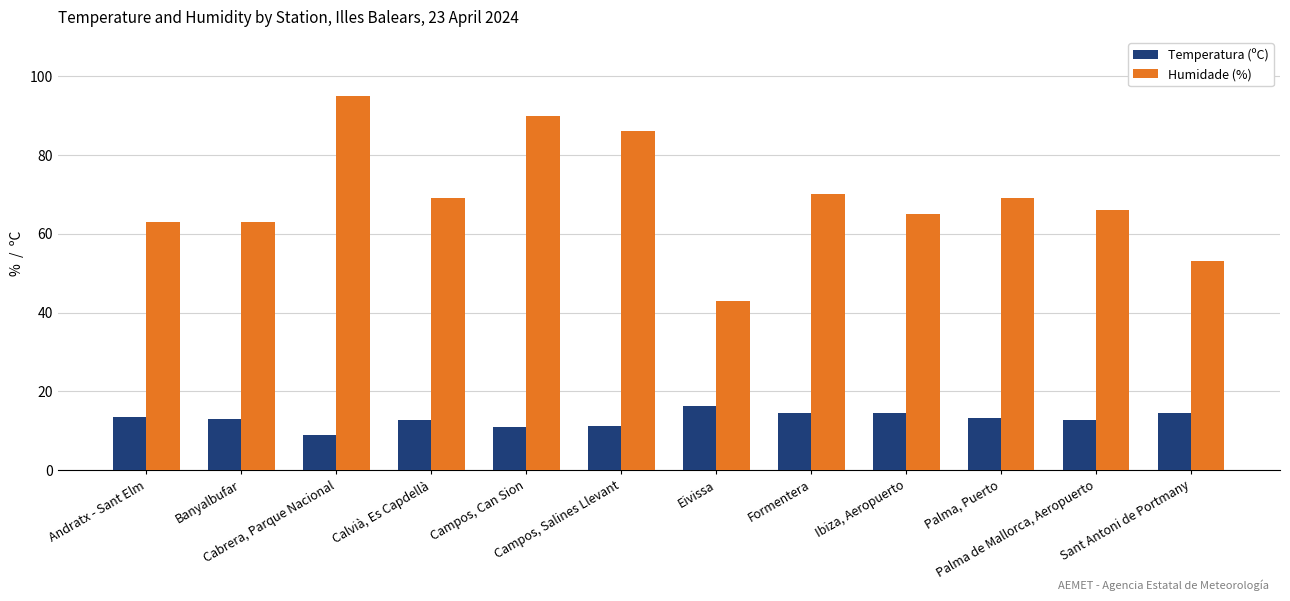

Which series changed the most between Andratx - Sant Elm and Ibiza, Aeropuerto?

Humidade (%)